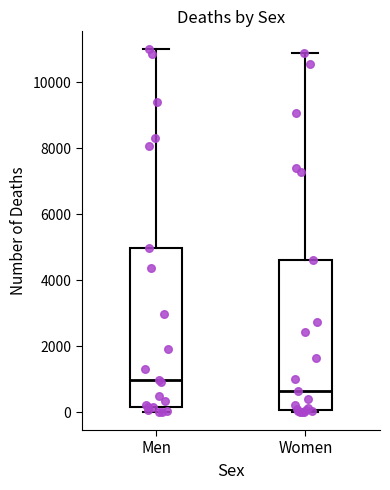

Where is the upper edge of the box for Men on the y-axis? The values are not printed on the chart, so give them approximately, as read against the axis.

5000